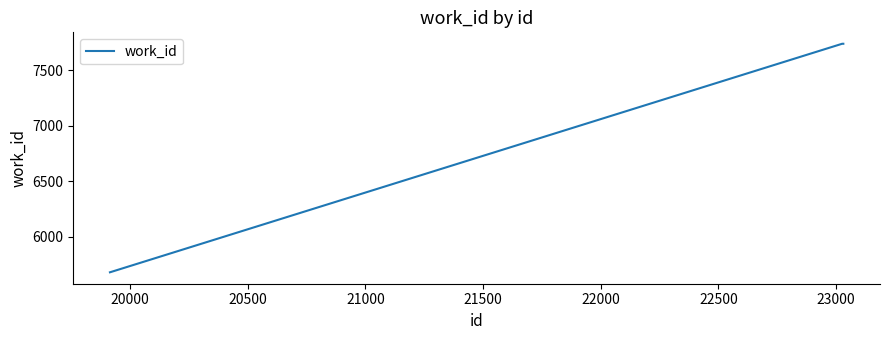

What is the greatest value displayed?

7739